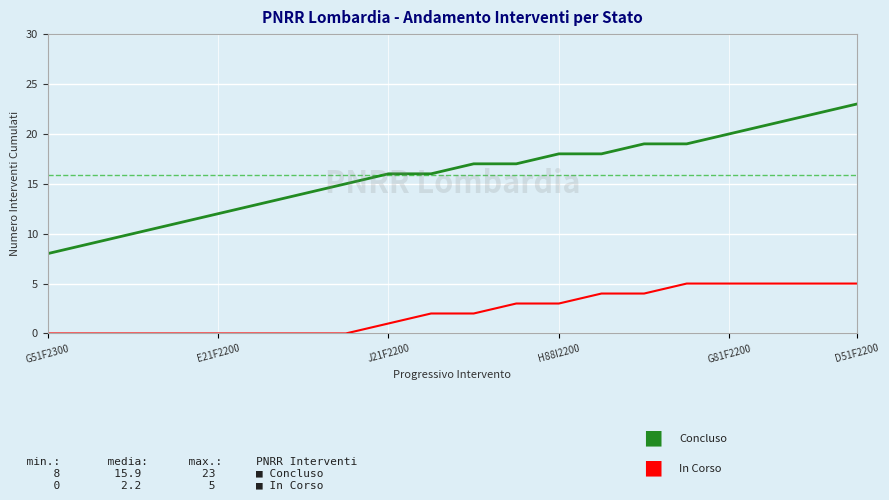

What is the maximum value shown in the chart?

23